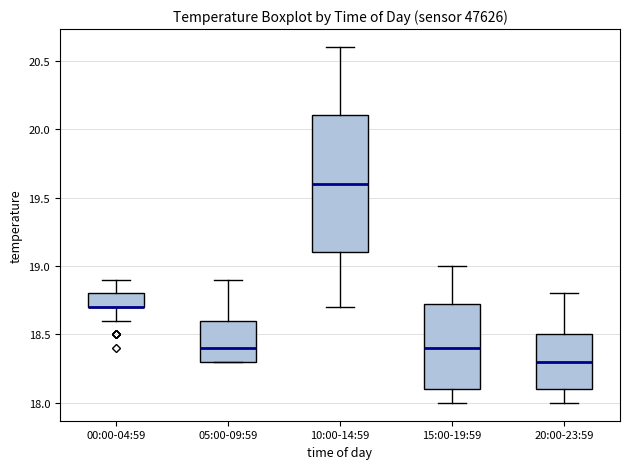

Reading left to right, read every box against the y-axis: the position of its median line, the range the box covers, and the ends of its whiskers. The values are not printed on the chart, so give them approximately, as read against the axis.

00:00-04:59: median 18.70 (drawn on the box's lower edge), box 18.70 to 18.80, whiskers 18.60 to 18.90
05:00-09:59: median 18.40, box 18.30 to 18.60, whiskers 18.30 to 18.90
10:00-14:59: median 19.60, box 19.10 to 20.10, whiskers 18.70 to 20.60
15:00-19:59: median 18.40, box 18.10 to 18.75, whiskers 18.00 to 19.00
20:00-23:59: median 18.30, box 18.10 to 18.50, whiskers 18.00 to 18.80